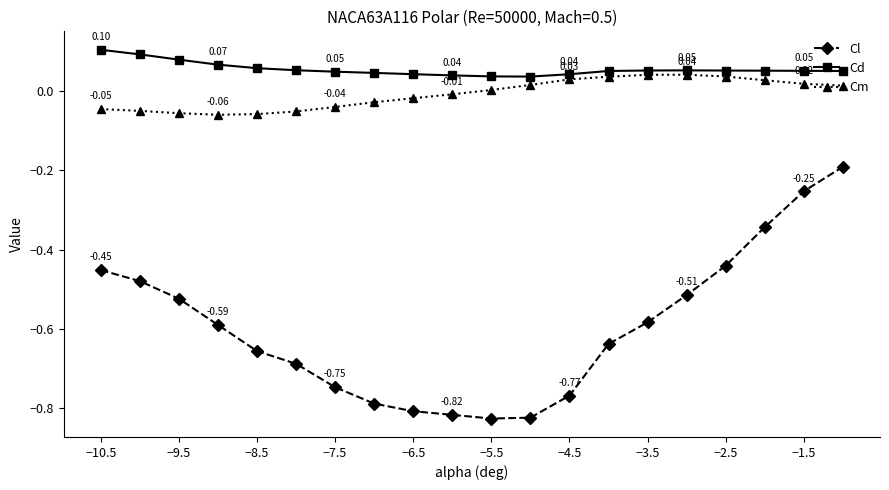

Which series has the widest spread of values?

Cl